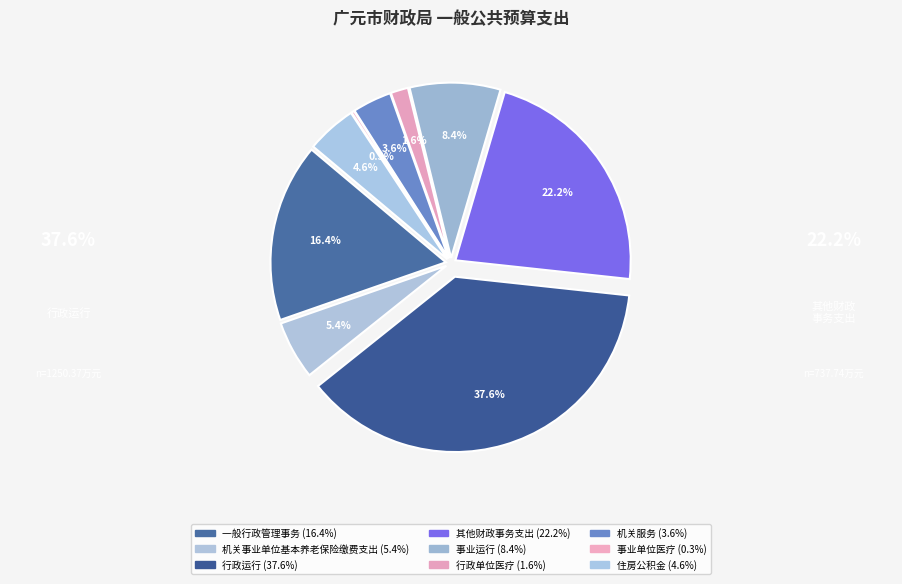

What is the change in value from 一般行政管理事务 to 行政单位医疗?

-493.9